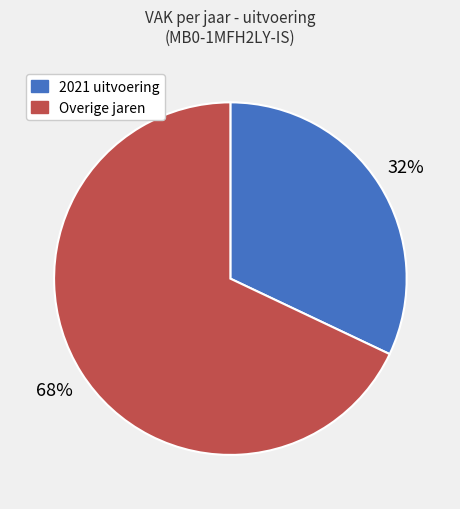

The Overige jaren slice represents 75% of the pie. True or false?

False